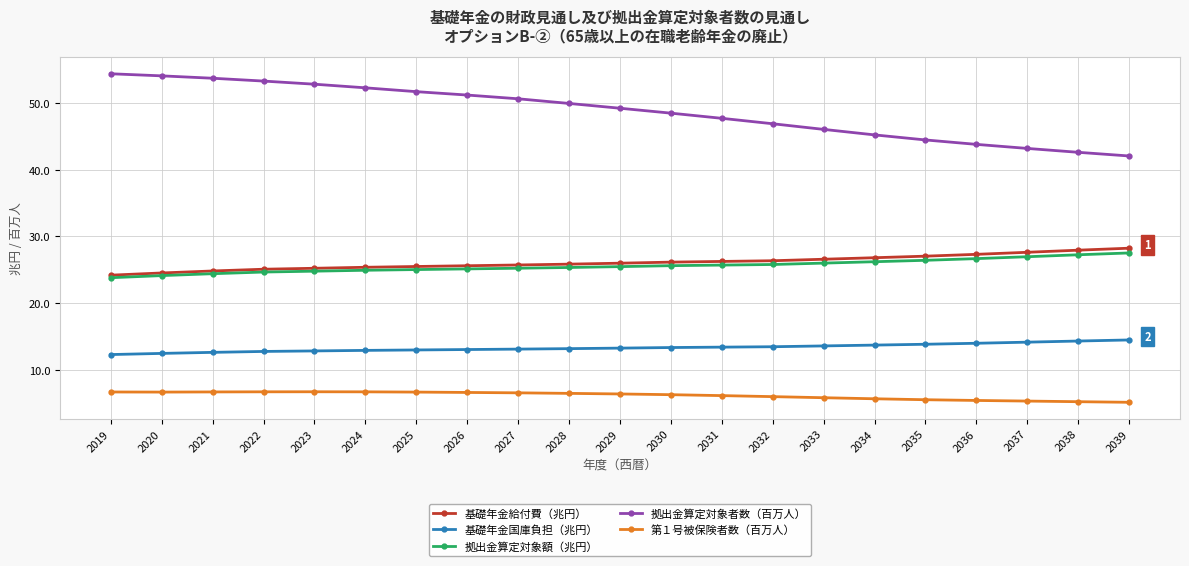

How many data points does each series have?

21